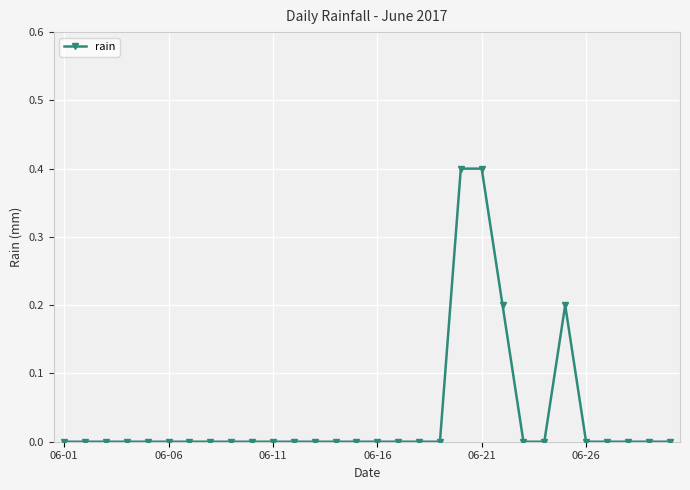

What is the difference between the maximum and minimum values?

0.4